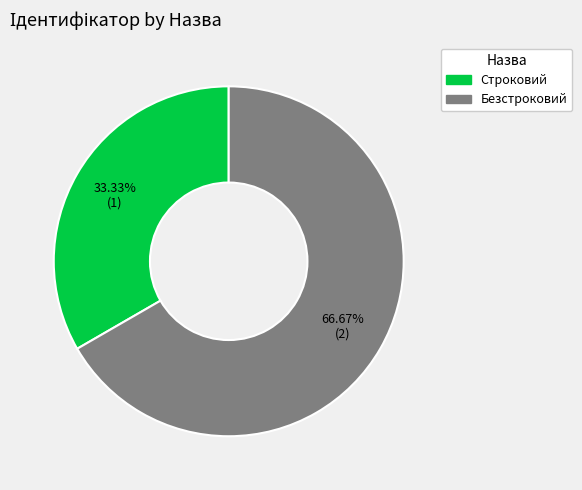

Rank the categories by value from lowest to highest.

Строковий, Безстроковий